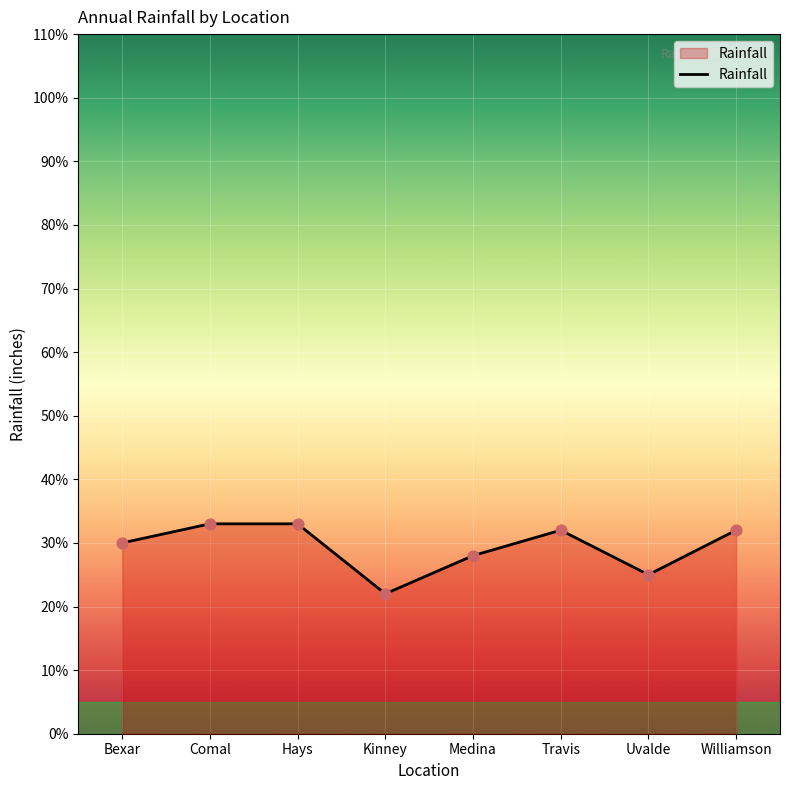

What is the ratio of the value at Kinney to the value at Hays?

0.7